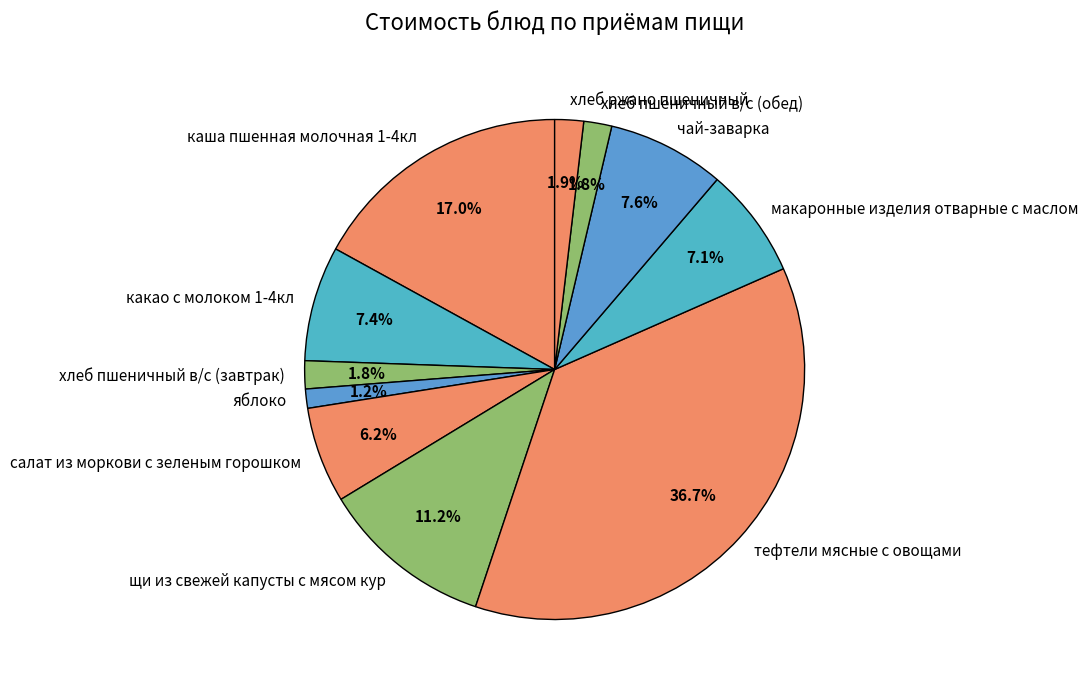

Is there a majority slice in this chart?

No